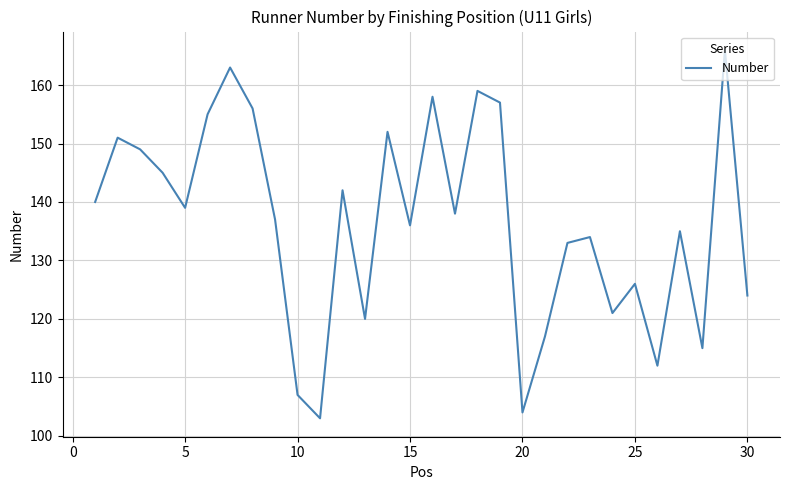

What is the difference between the maximum and minimum values?

63